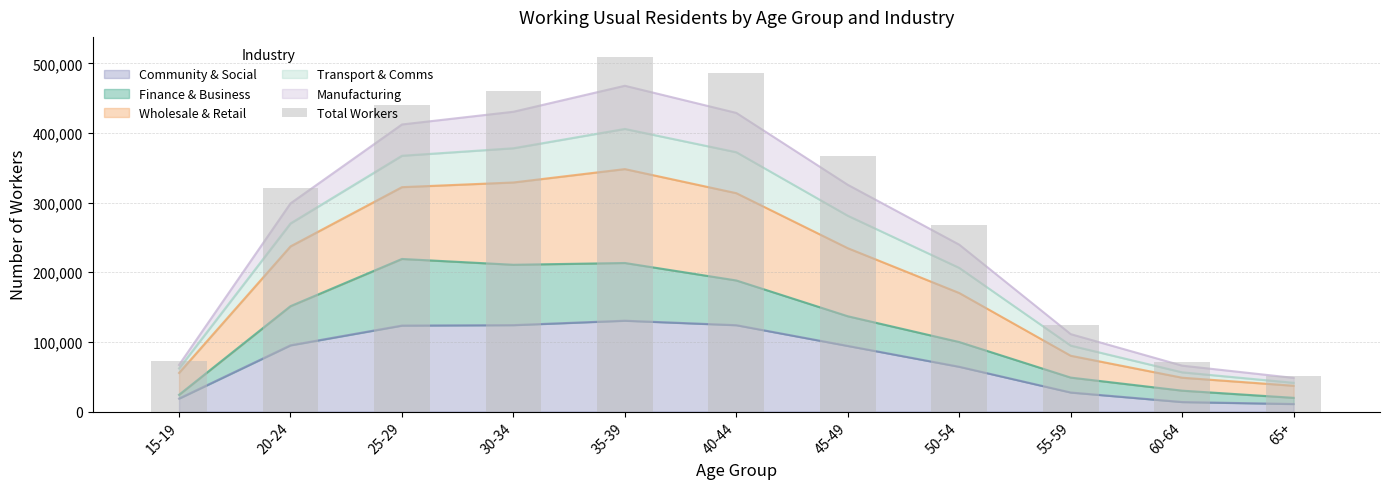

At which label is the value closest to 280365?

50-54